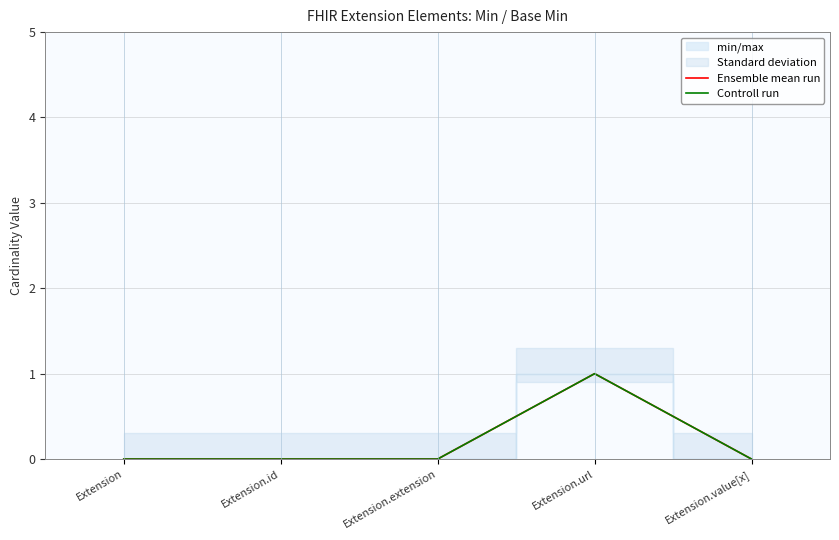

Is it true that Controll run equals 0 at Extension.value[x]?

True